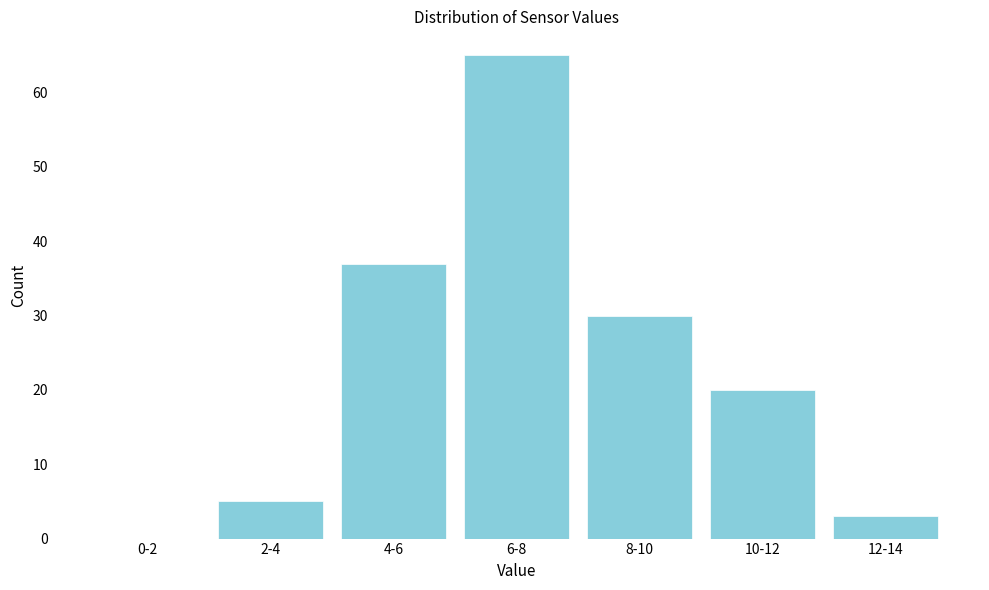

Reading right to left, list all the values displayed in this chart.

12-14=3	10-12=20	8-10=30	6-8=65	4-6=37	2-4=5	0-2=0